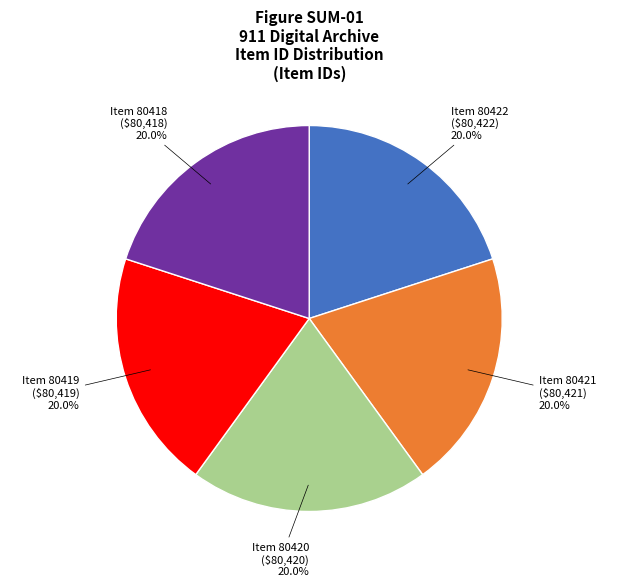

What percentage do Item 80419 and Item 80418 together represent?

40.0%